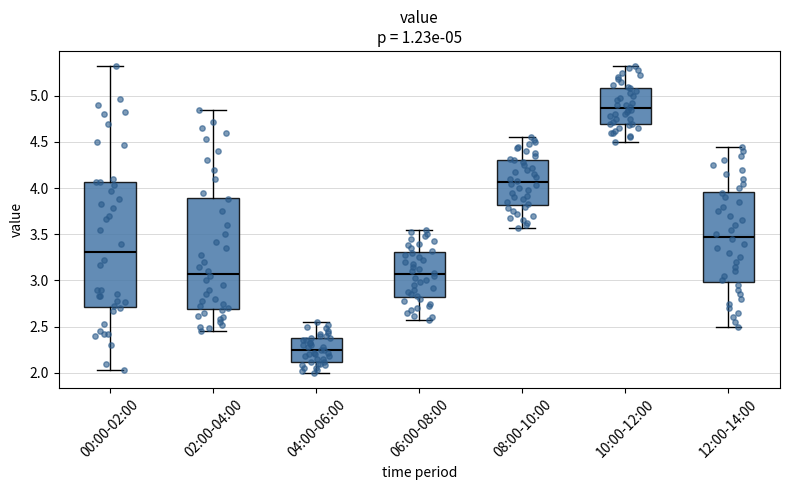

Which box has the highest median line?

10:00-12:00